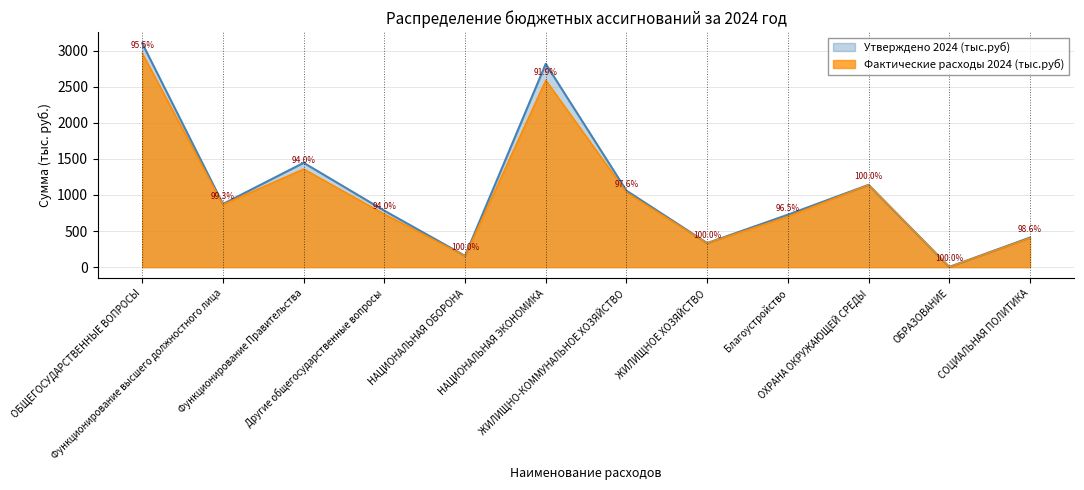

Rank the series at Благоустройство from lowest to highest value.

Фактические расходы 2024 (тыс.руб), Утверждено 2024 (тыс.руб)